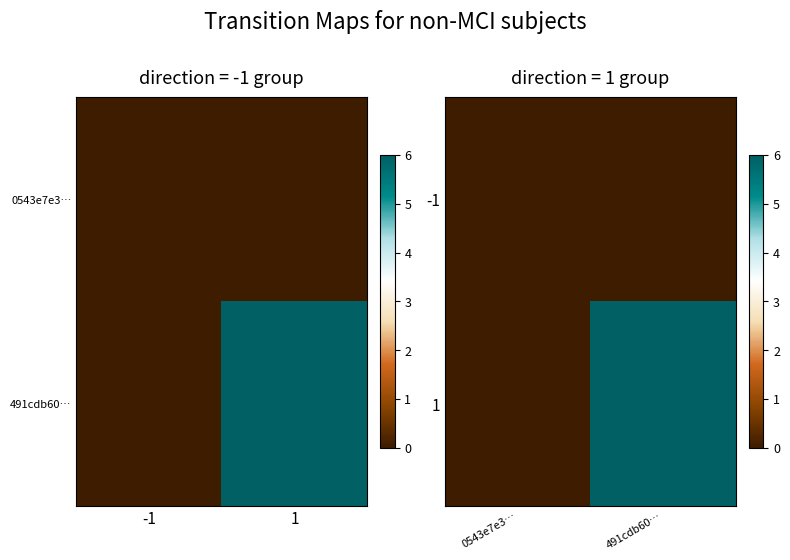

What is the sum of the 1 values at 491cdb60… and 0543e7e3…?

6